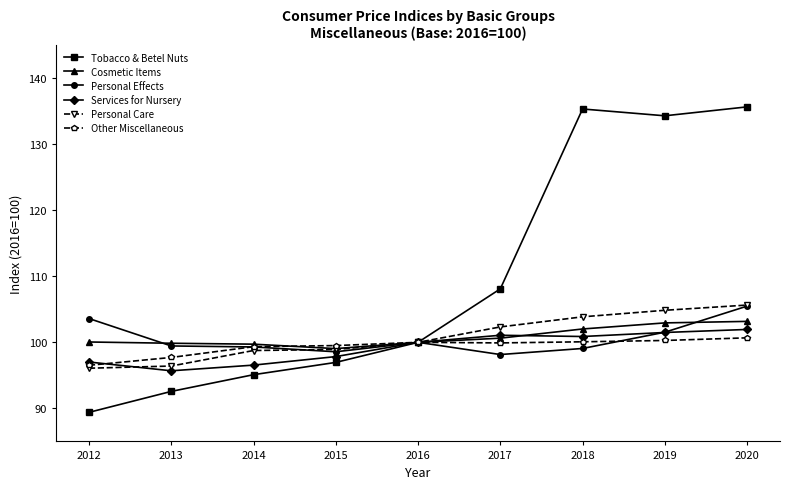

What is the difference between the highest and lowest values at 2012?

14.2